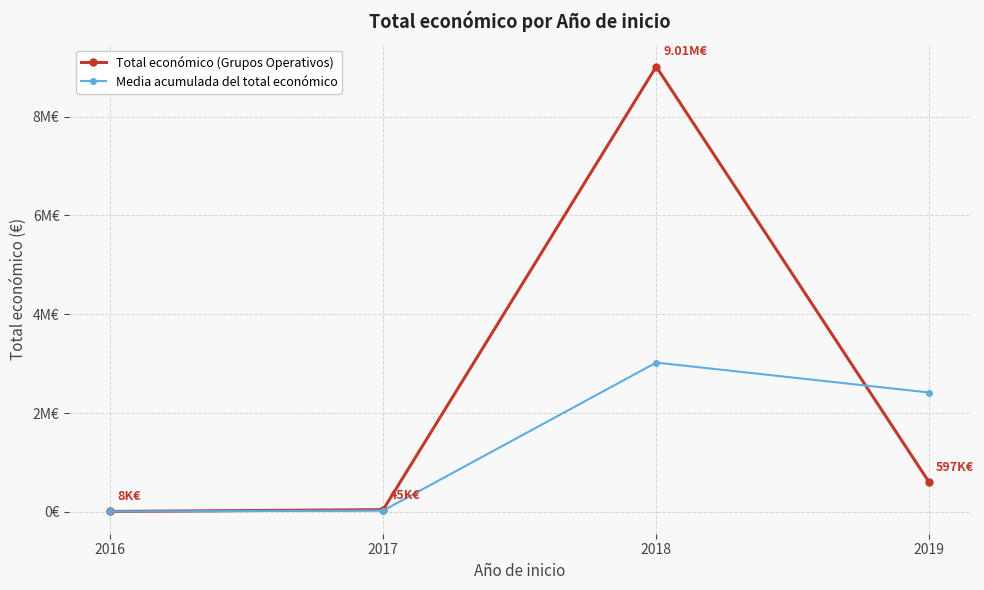

Which series ends up on top after the final intersection of Total económico (Grupos Operativos) and Media acumulada del total económico?

Media acumulada del total económico